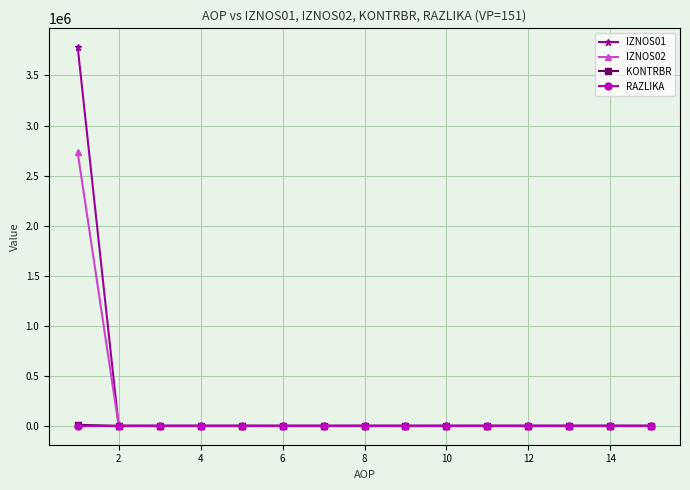

What is the difference between the maximum and minimum values in the RAZLIKA series?

0.1